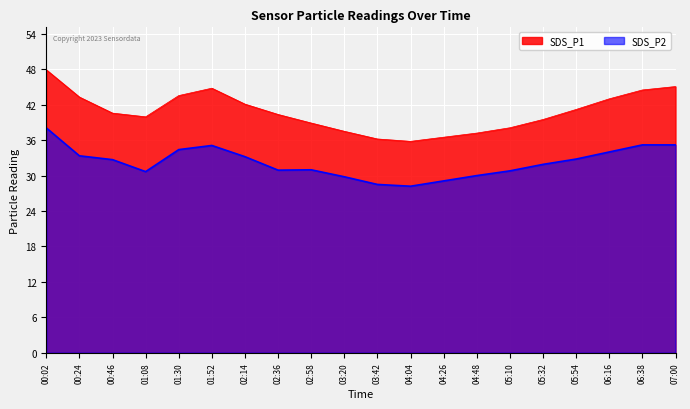

Reading right to left, transcribe all the data shown in this chart.

SDS_P1: 07:00=45.1	06:38=44.5	06:16=43.0	05:54=41.2	05:32=39.5	05:10=38.1	04:48=37.2	04:26=36.5	04:04=35.8	03:42=36.2	03:20=37.5	02:58=38.9	02:36=40.4	02:14=42.1	01:52=44.8	01:30=43.5	01:08=40.0	00:46=40.6	00:24=43.3	00:02=47.9
SDS_P2: 07:00=35.2	06:38=35.2	06:16=34.0	05:54=32.8	05:32=31.9	05:10=30.8	04:48=30.0	04:26=29.1	04:04=28.2	03:42=28.5	03:20=29.8	02:58=31.0	02:36=30.9	02:14=33.2	01:52=35.1	01:30=34.4	01:08=30.7	00:46=32.7	00:24=33.4	00:02=38.1